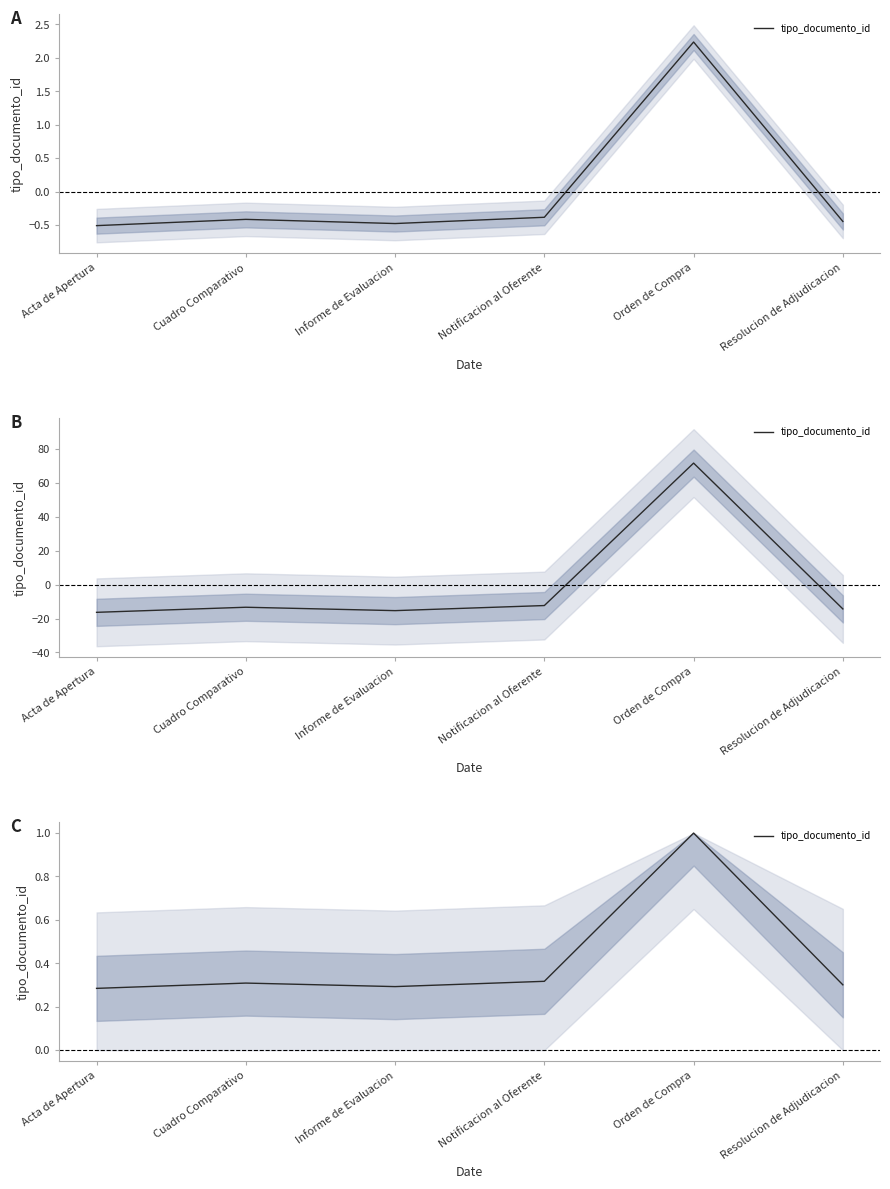

What is the label of the 3rd point from the left?

Informe de Evaluacion